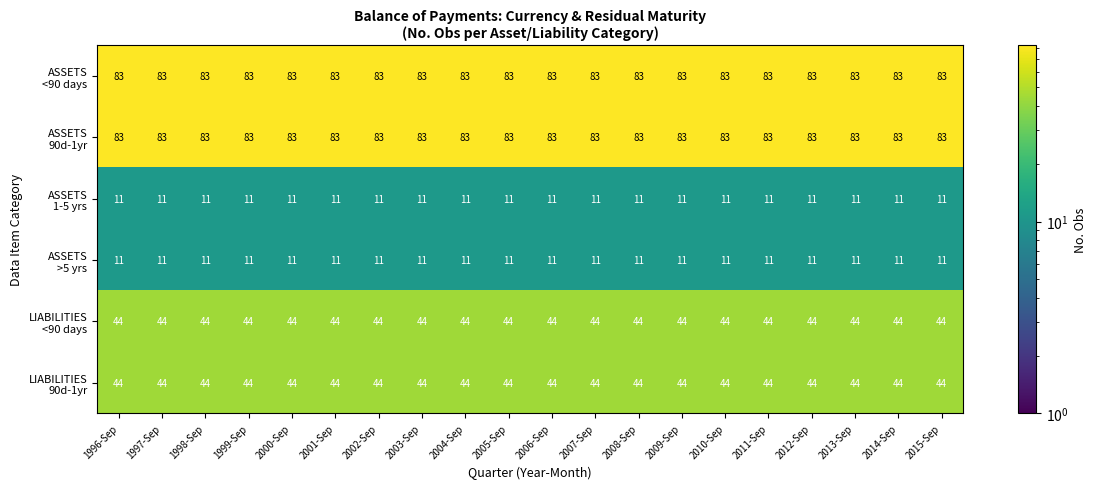

What is the maximum value shown in the chart?

83